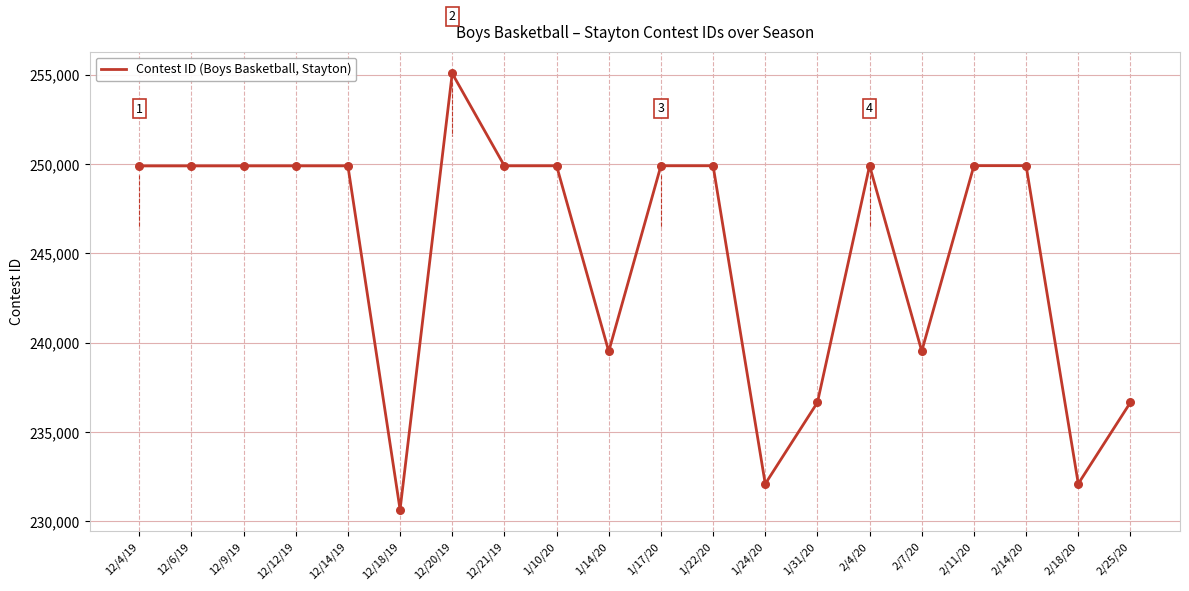

What is the change in value from 12/4/19 to 2/18/20?

-17793